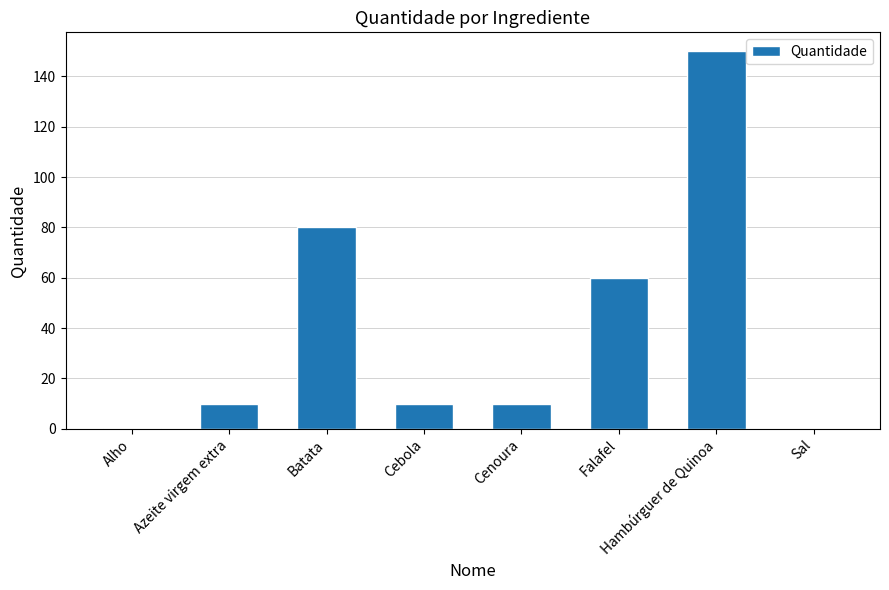

Where is the data nearest to the value 75?

Batata